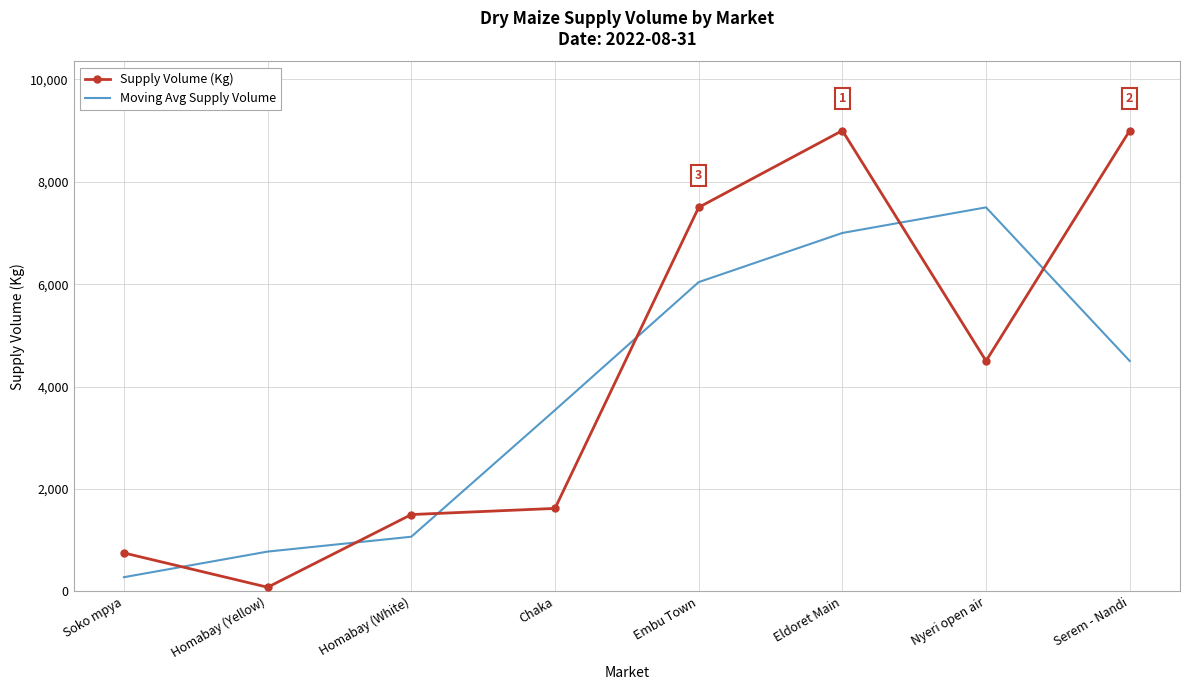

Which category has the highest value in the Moving Avg Supply Volume series?

Nyeri open air